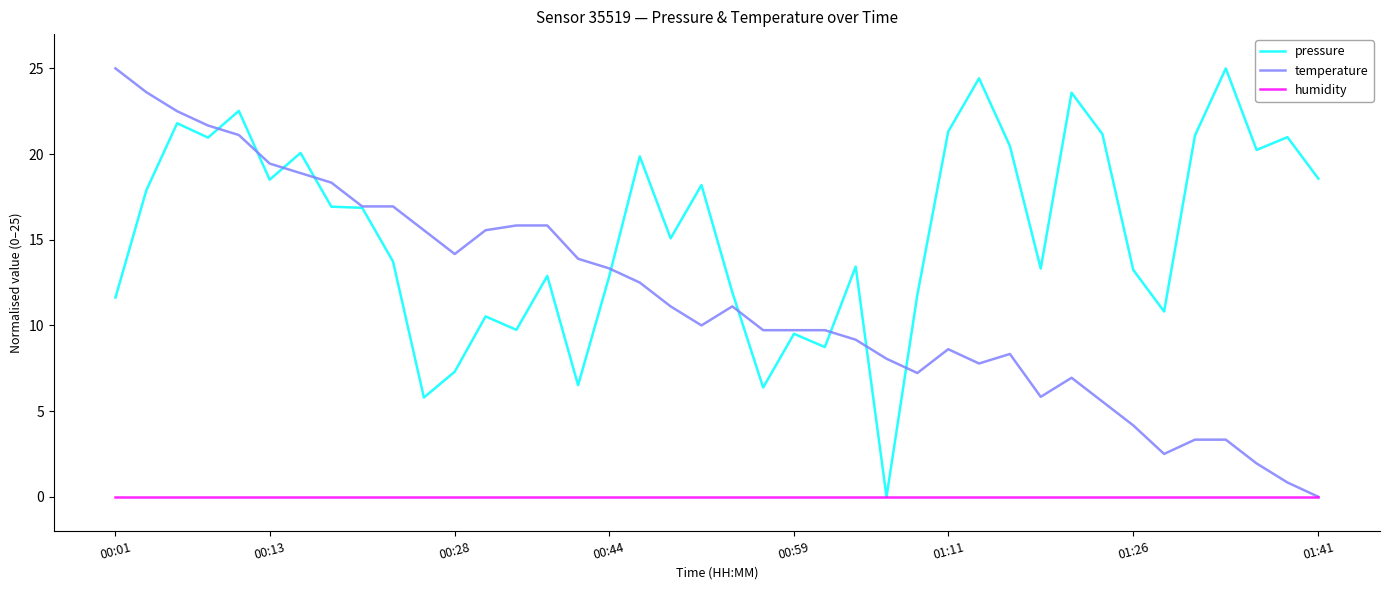

Which series has the largest total across all categories?

pressure